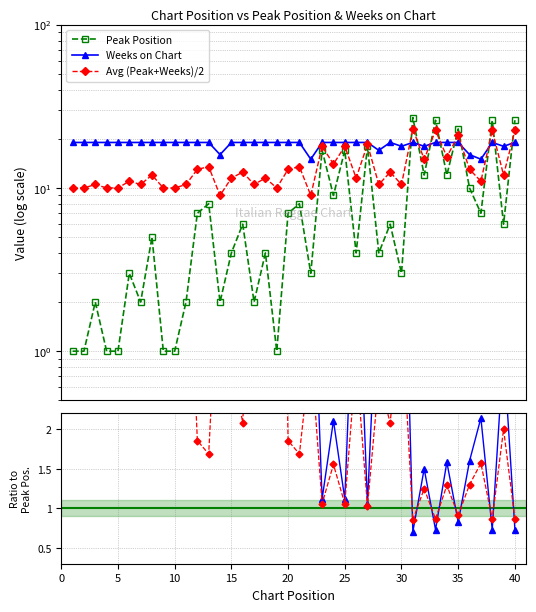

True or false: Weeks on Chart has a value of 19 at 2.

True